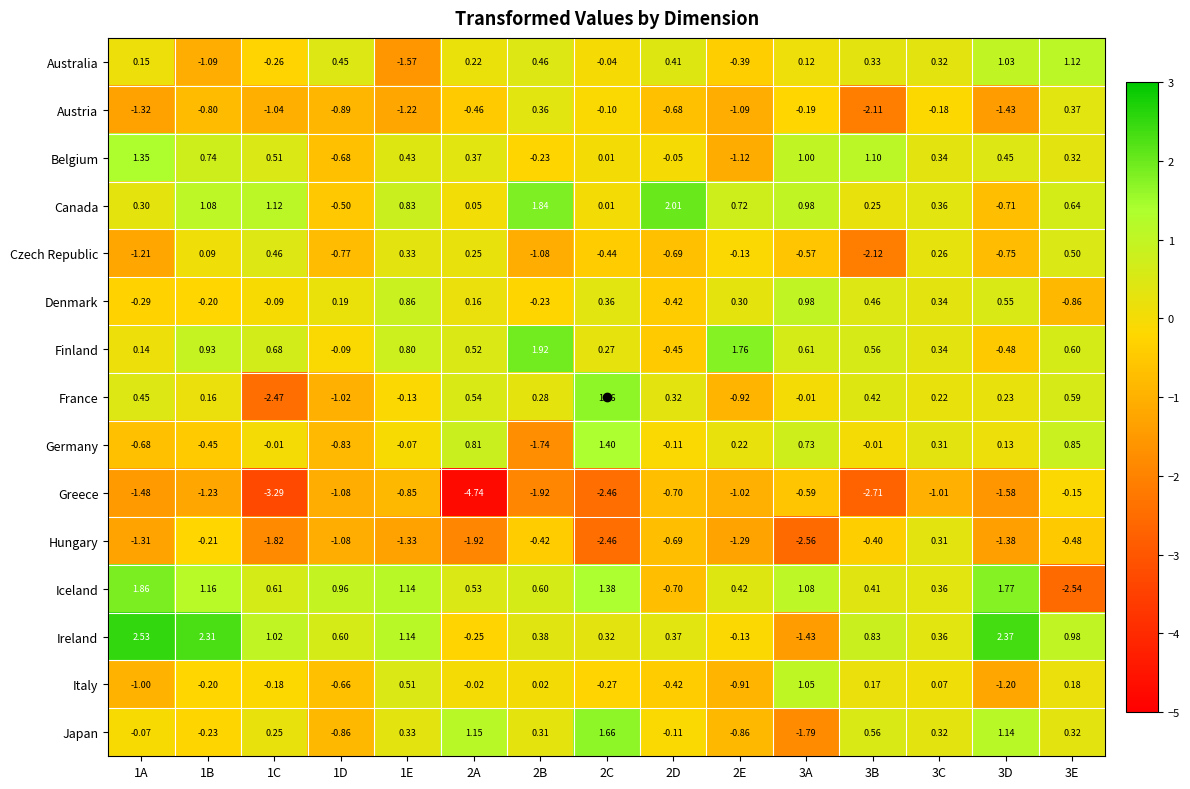

Between 2A and 2E, which series saw the biggest shift?

Greece